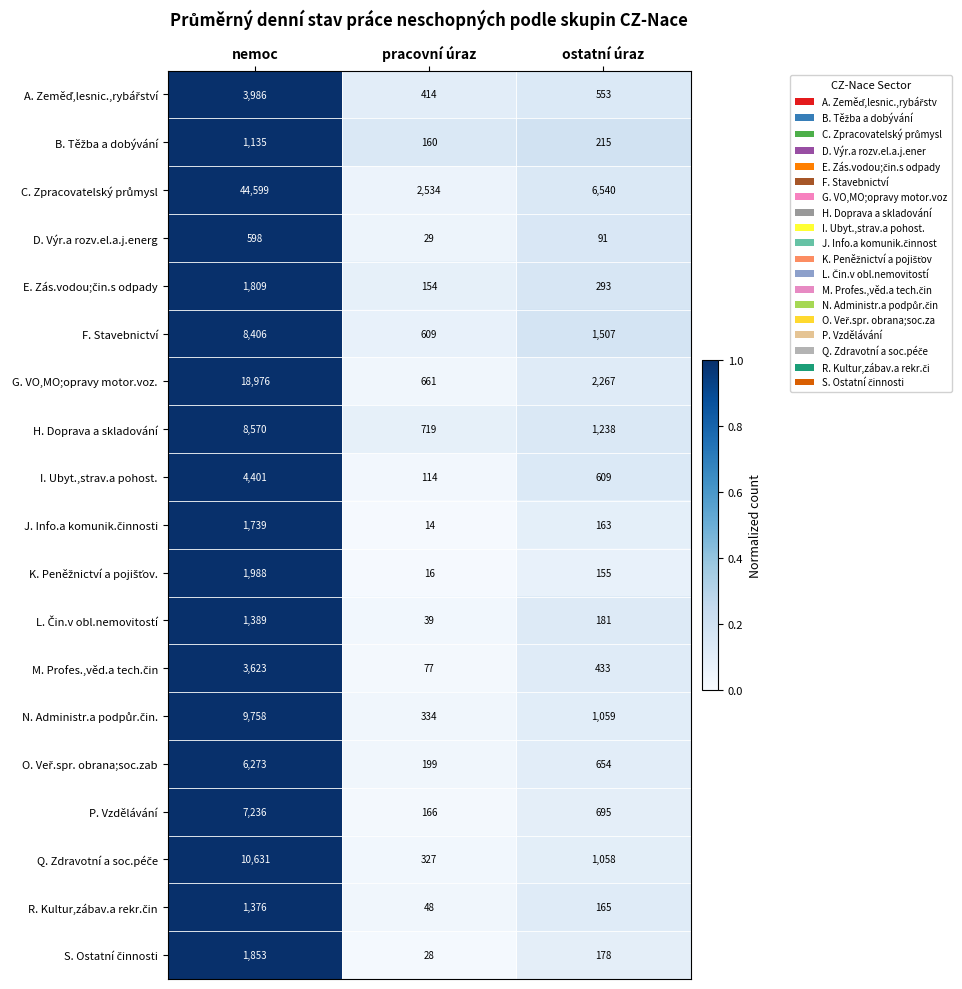

What is the difference between the highest and lowest values at nemoc?

44001